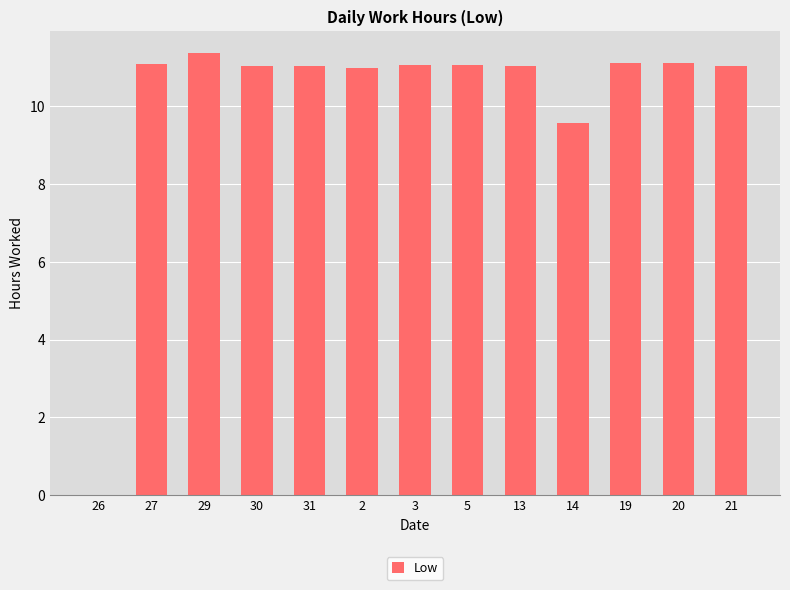

At which label is the value closest to 5?

14